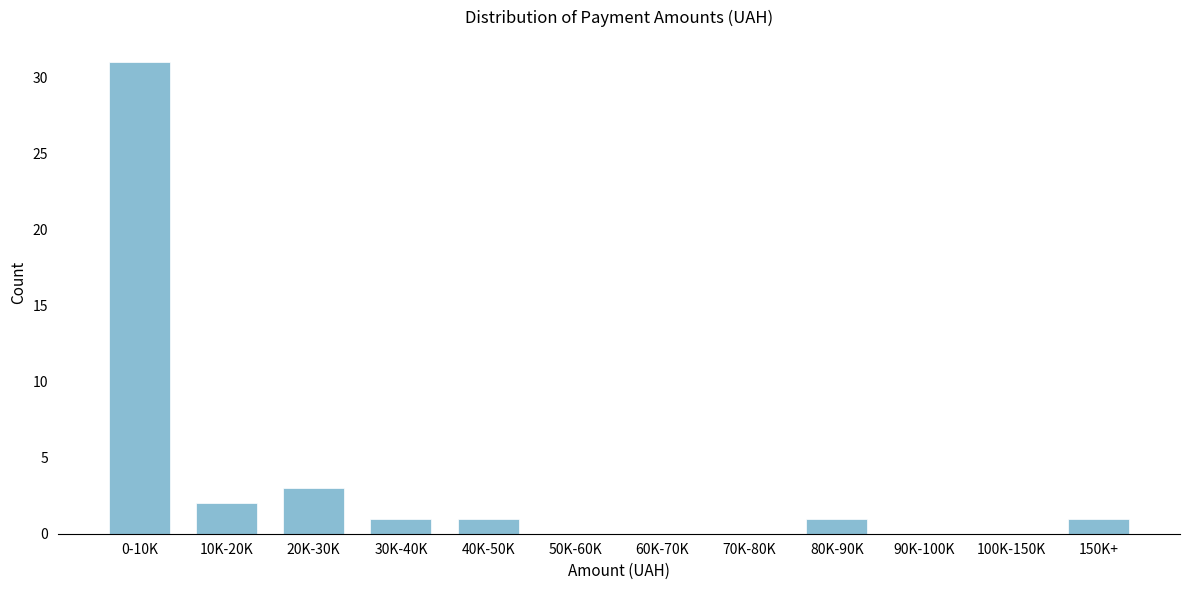

Reading left to right, list all the values displayed in this chart.

0-10K=31	10K-20K=2	20K-30K=3	30K-40K=1	40K-50K=1	50K-60K=0	60K-70K=0	70K-80K=0	80K-90K=1	90K-100K=0	100K-150K=0	150K+=1